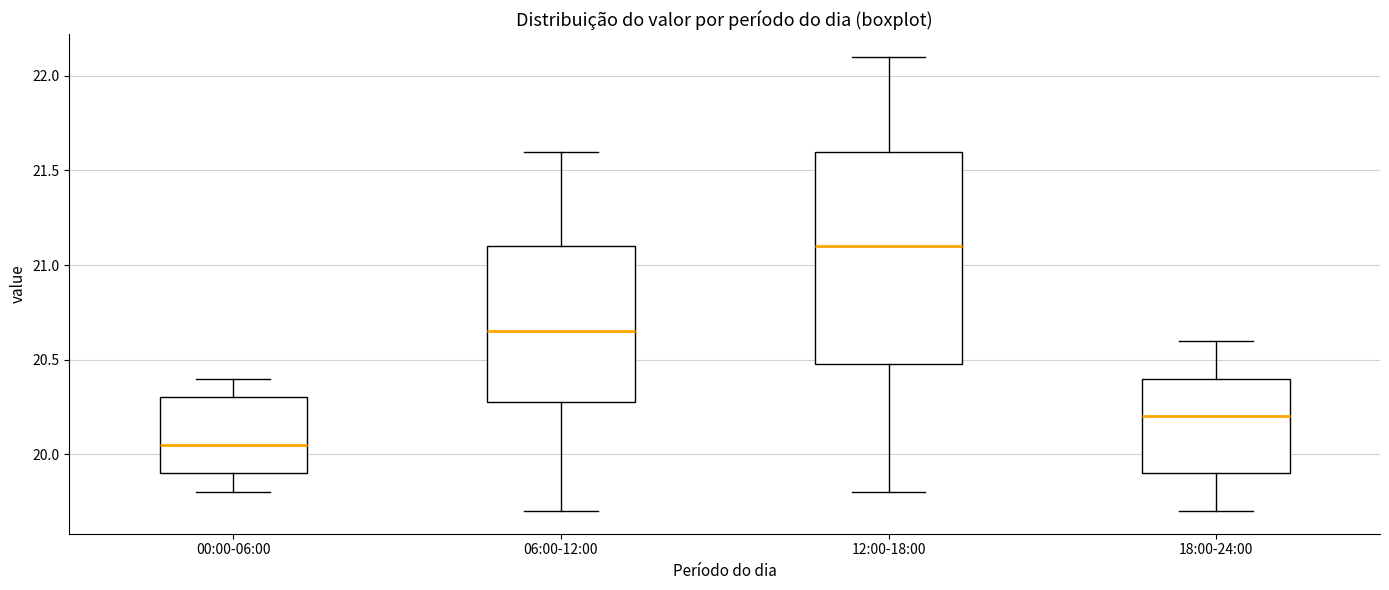

Reading left to right, transcribe this box plot: for each box, give where its median line is, the range the box spans, and where its two whiskers end, as read against the y-axis. The values are not printed on the chart, so give them approximately, as read against the axis.

00:00-06:00: median 20.05, box 19.90 to 20.30, whiskers 19.80 to 20.40
06:00-12:00: median 20.65, box 20.30 to 21.10, whiskers 19.70 to 21.60
12:00-18:00: median 21.10, box 20.50 to 21.60, whiskers 19.80 to 22.10
18:00-24:00: median 20.20, box 19.90 to 20.40, whiskers 19.70 to 20.60